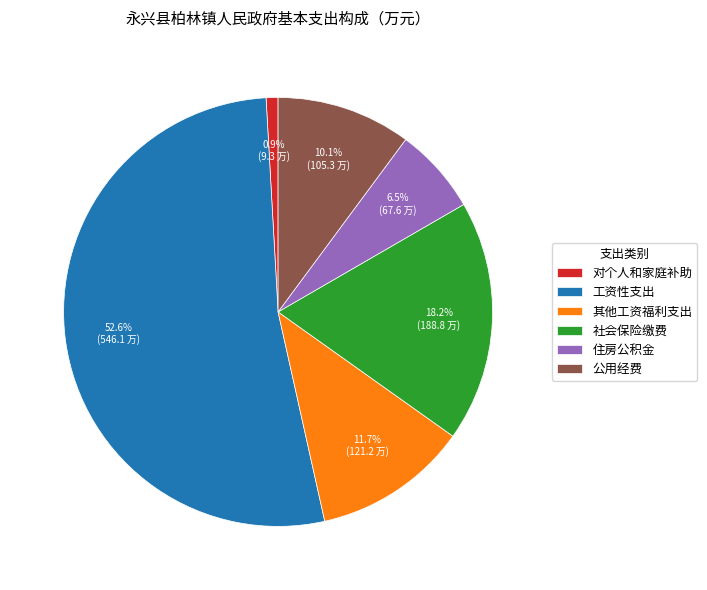

The 住房公积金 slice represents 1% of the pie. True or false?

False